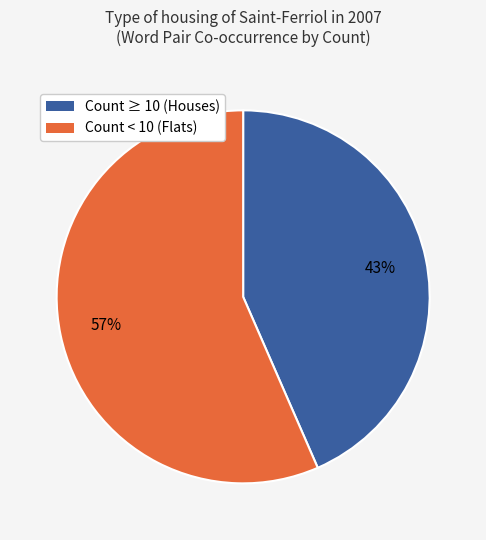

To the nearest percent, what is the average slice percentage?

50%